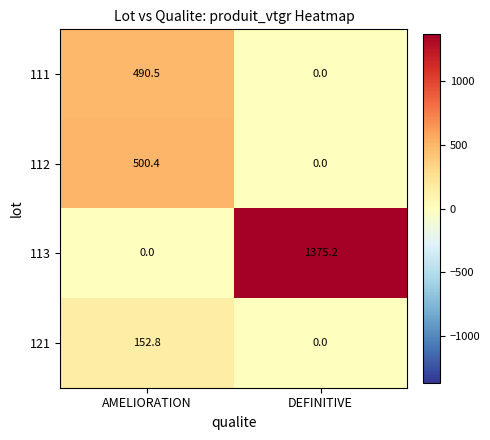

Reading left to right, what are all the values shown in this chart?

111: 490.5	0.0
112: 500.4	0.0
113: 0.0	1375.2
121: 152.8	0.0